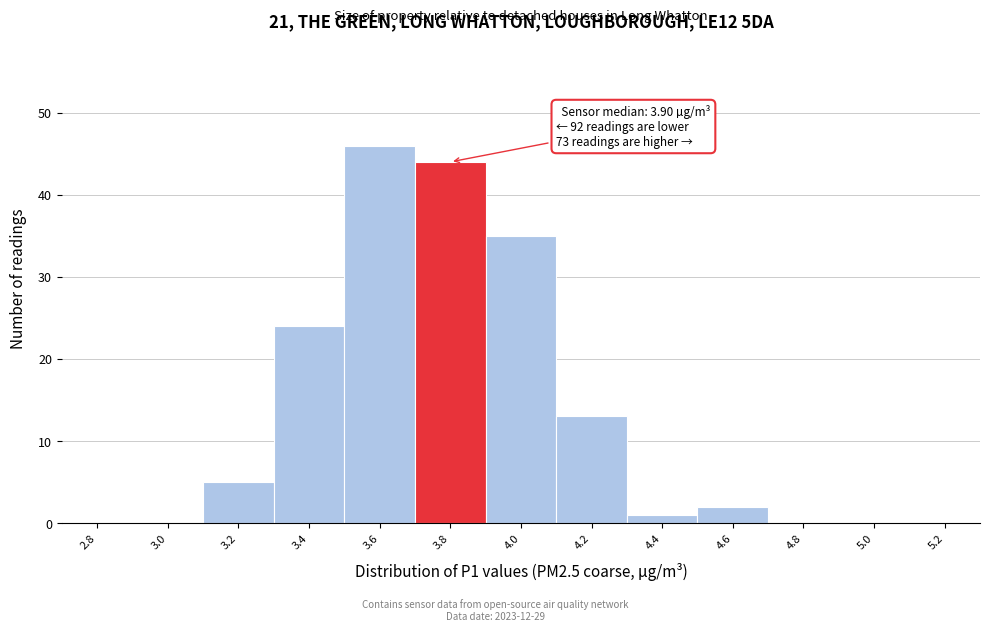

Reading right to left, what are all the values shown in this chart?

5.2=0	5.0=0	4.8=0	4.6=2	4.4=1	4.2=13	4.0=35	3.8=44	3.6=46	3.4=24	3.2=5	3.0=0	2.8=0